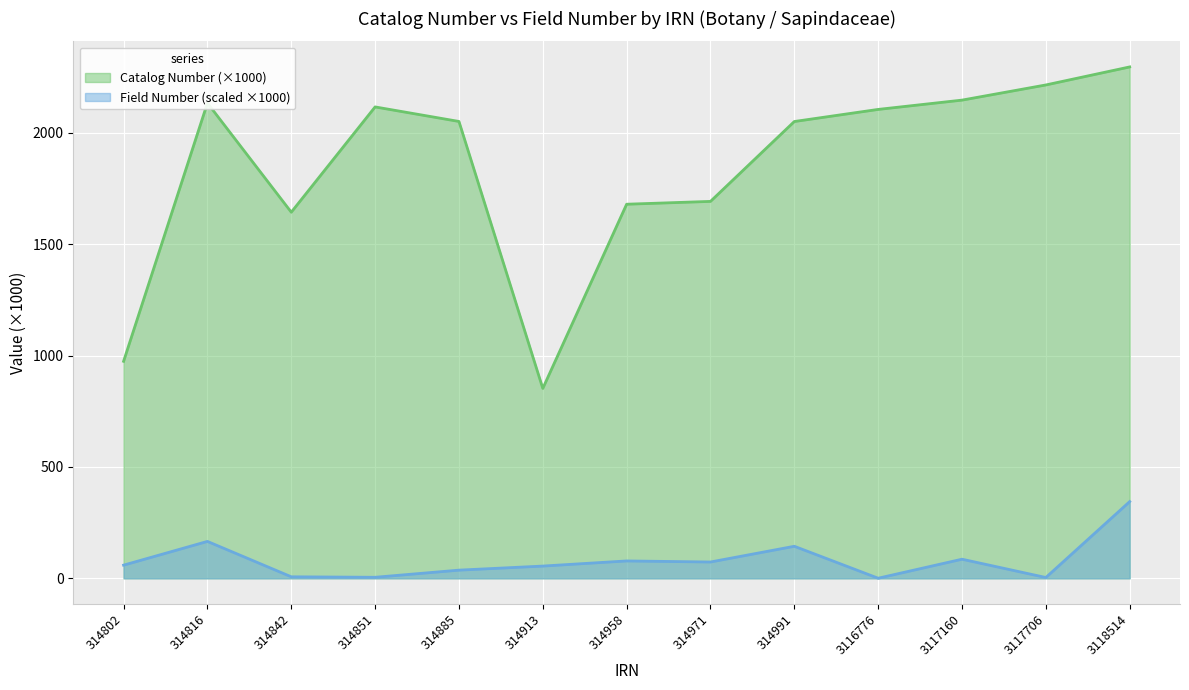

True or false: Field Number (scaled ×1000) line has a value of 85.8 at 3117160.

True